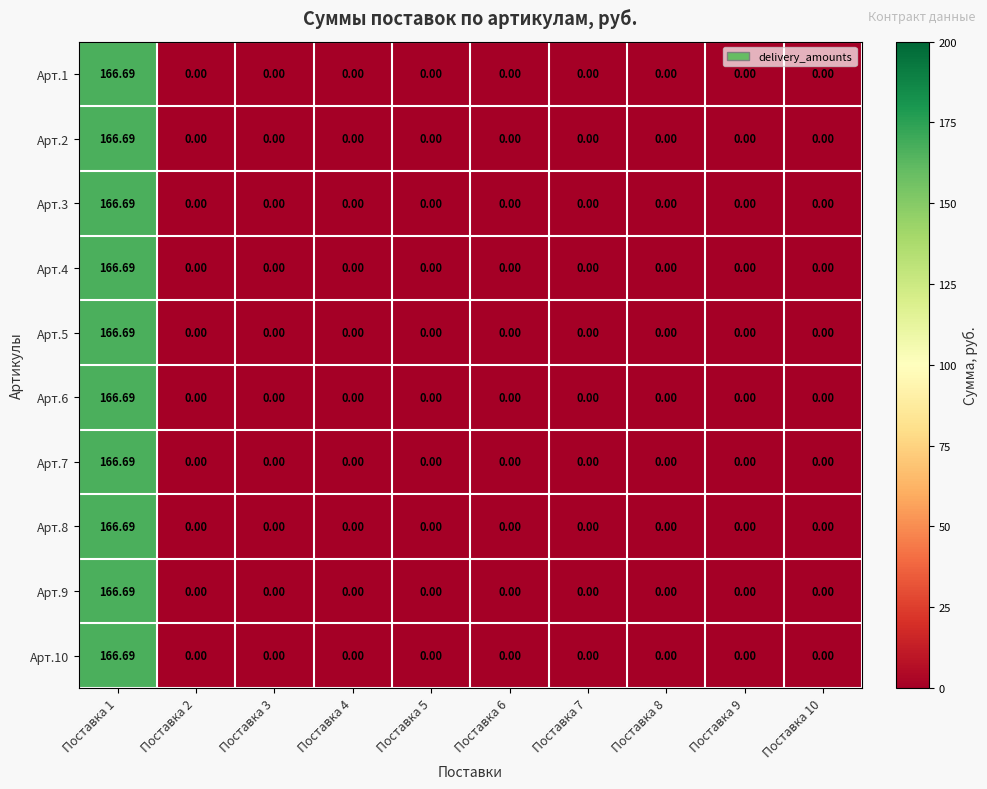

Reading left to right, transcribe all the data shown in this chart.

Арт.1: Поставка 1=166.7	Поставка 2=0.0	Поставка 3=0.0	Поставка 4=0.0	Поставка 5=0.0	Поставка 6=0.0	Поставка 7=0.0	Поставка 8=0.0	Поставка 9=0.0	Поставка 10=0.0
Арт.2: Поставка 1=166.7	Поставка 2=0.0	Поставка 3=0.0	Поставка 4=0.0	Поставка 5=0.0	Поставка 6=0.0	Поставка 7=0.0	Поставка 8=0.0	Поставка 9=0.0	Поставка 10=0.0
Арт.3: Поставка 1=166.7	Поставка 2=0.0	Поставка 3=0.0	Поставка 4=0.0	Поставка 5=0.0	Поставка 6=0.0	Поставка 7=0.0	Поставка 8=0.0	Поставка 9=0.0	Поставка 10=0.0
Арт.4: Поставка 1=166.7	Поставка 2=0.0	Поставка 3=0.0	Поставка 4=0.0	Поставка 5=0.0	Поставка 6=0.0	Поставка 7=0.0	Поставка 8=0.0	Поставка 9=0.0	Поставка 10=0.0
Арт.5: Поставка 1=166.7	Поставка 2=0.0	Поставка 3=0.0	Поставка 4=0.0	Поставка 5=0.0	Поставка 6=0.0	Поставка 7=0.0	Поставка 8=0.0	Поставка 9=0.0	Поставка 10=0.0
Арт.6: Поставка 1=166.7	Поставка 2=0.0	Поставка 3=0.0	Поставка 4=0.0	Поставка 5=0.0	Поставка 6=0.0	Поставка 7=0.0	Поставка 8=0.0	Поставка 9=0.0	Поставка 10=0.0
Арт.7: Поставка 1=166.7	Поставка 2=0.0	Поставка 3=0.0	Поставка 4=0.0	Поставка 5=0.0	Поставка 6=0.0	Поставка 7=0.0	Поставка 8=0.0	Поставка 9=0.0	Поставка 10=0.0
Арт.8: Поставка 1=166.7	Поставка 2=0.0	Поставка 3=0.0	Поставка 4=0.0	Поставка 5=0.0	Поставка 6=0.0	Поставка 7=0.0	Поставка 8=0.0	Поставка 9=0.0	Поставка 10=0.0
Арт.9: Поставка 1=166.7	Поставка 2=0.0	Поставка 3=0.0	Поставка 4=0.0	Поставка 5=0.0	Поставка 6=0.0	Поставка 7=0.0	Поставка 8=0.0	Поставка 9=0.0	Поставка 10=0.0
Арт.10: Поставка 1=166.7	Поставка 2=0.0	Поставка 3=0.0	Поставка 4=0.0	Поставка 5=0.0	Поставка 6=0.0	Поставка 7=0.0	Поставка 8=0.0	Поставка 9=0.0	Поставка 10=0.0